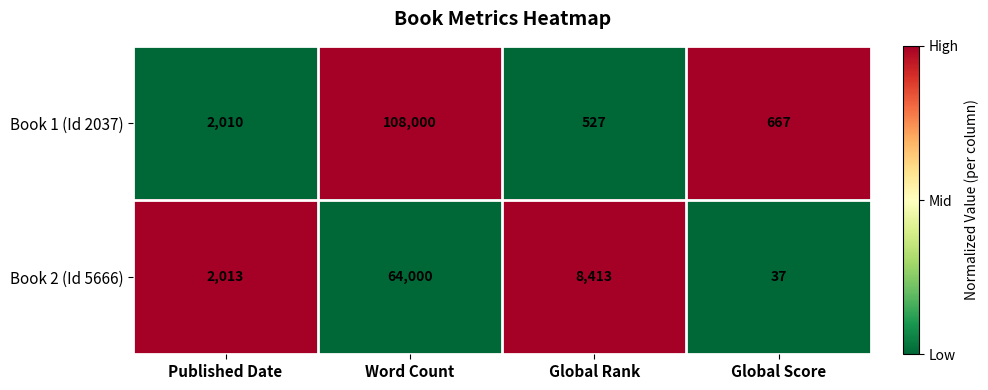

What is the total value across all series at Published Date?

4023